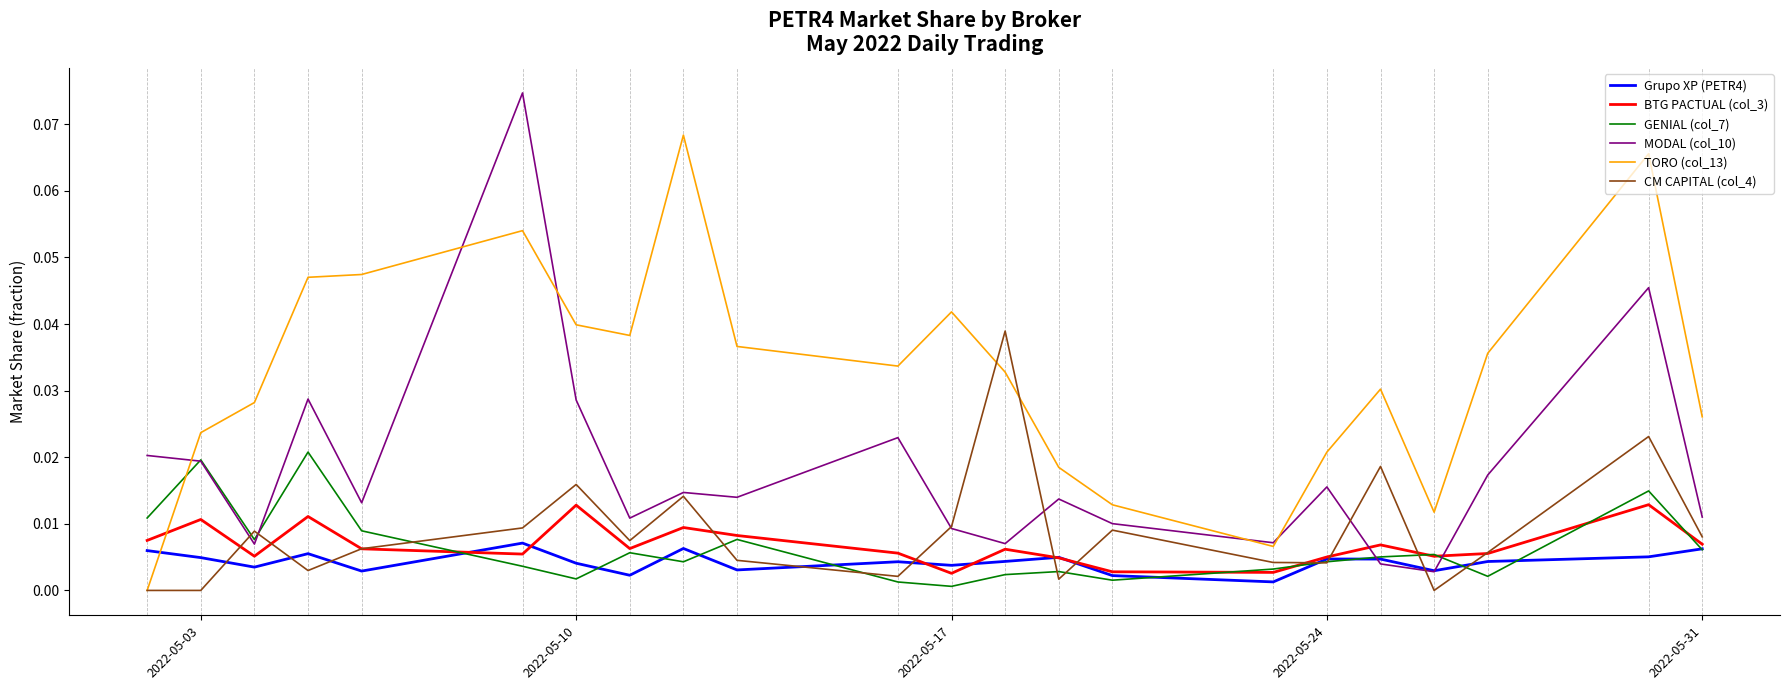

Which series has the largest total across all categories?

TORO (col_13)